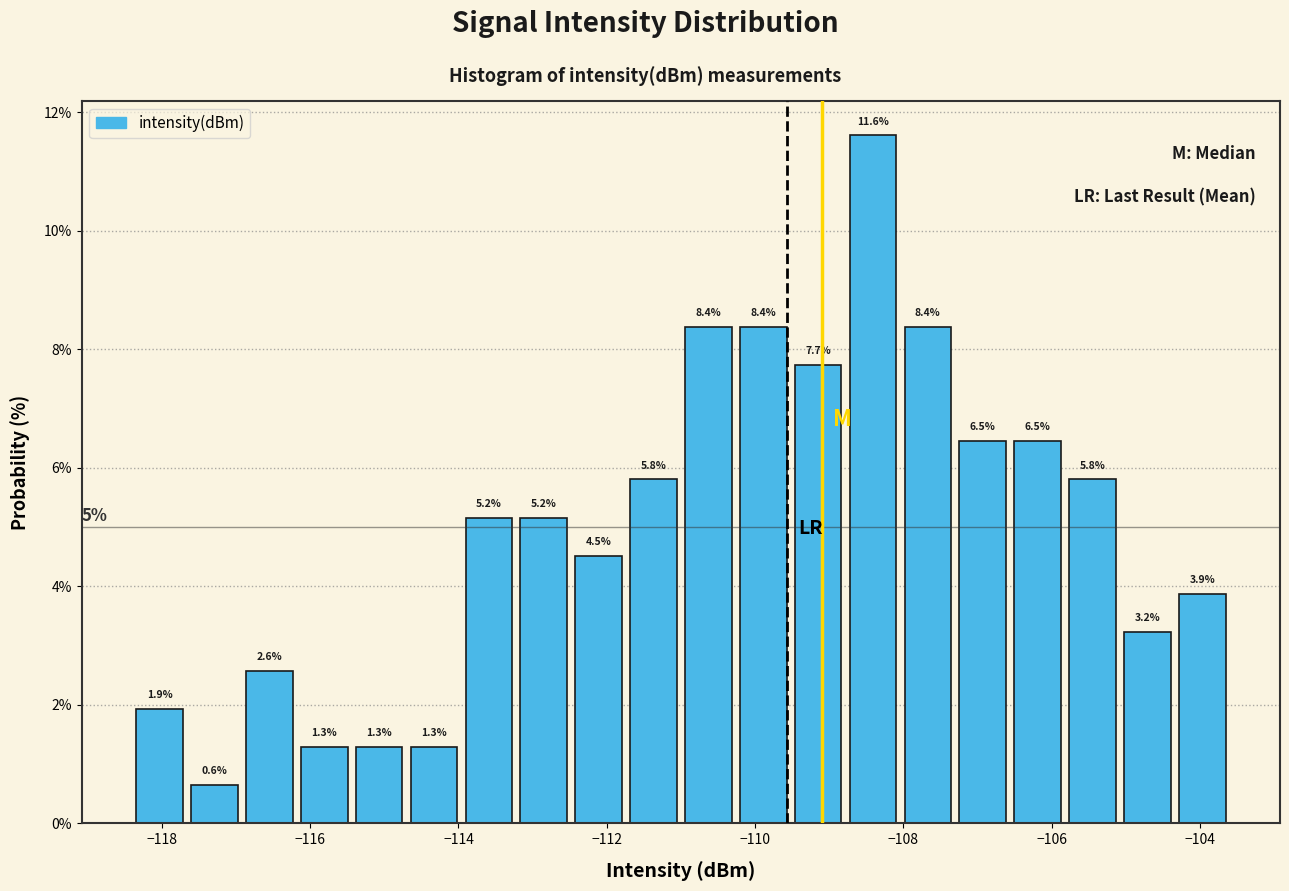

Around what value on the x-axis is the tallest bar? Give the approximate position of its centre, as read against the axis.

-108.4